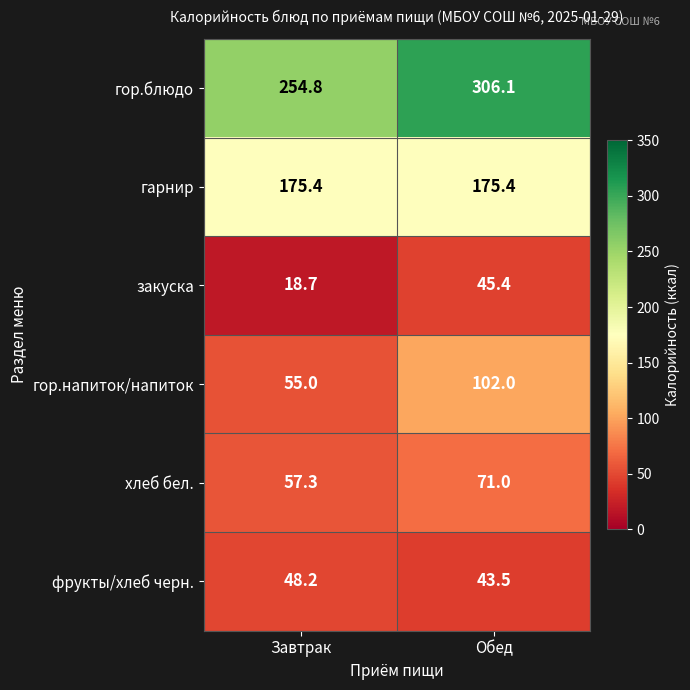

At which label is гор.блюдо closest to 280?

Завтрак